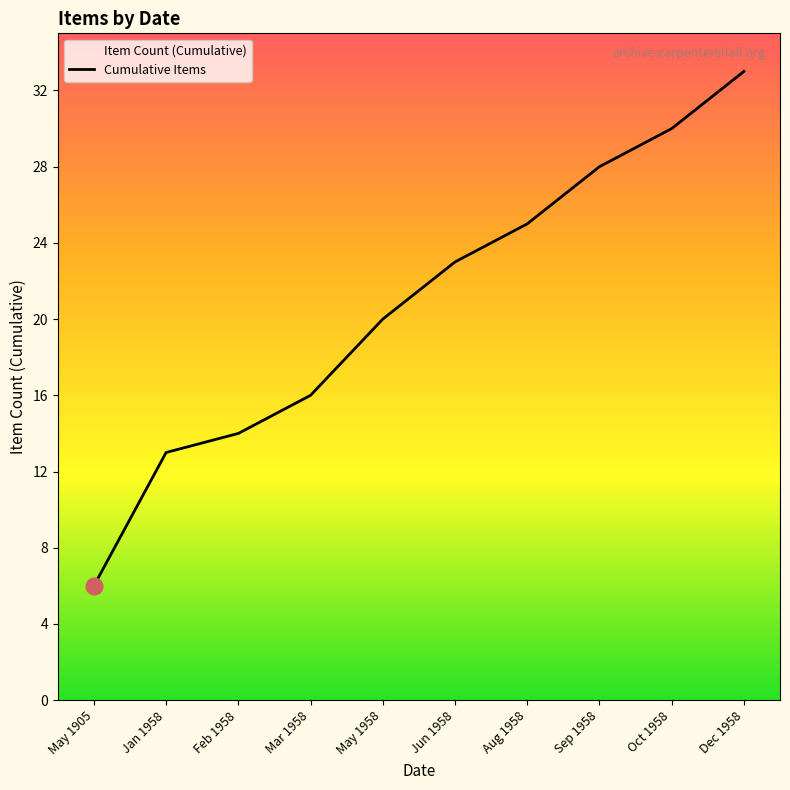

Count the number of categories in the chart.

10